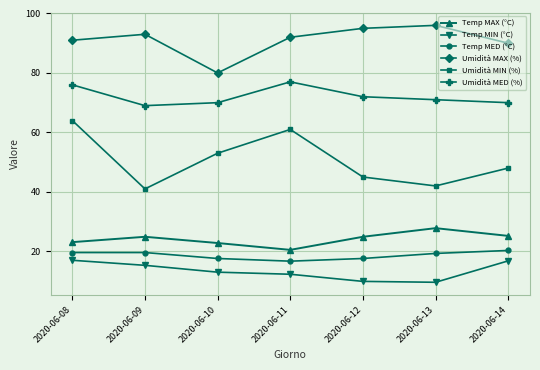

True or false: Umidità MED (%) and Umidità MIN (%) intersect in this chart.

False